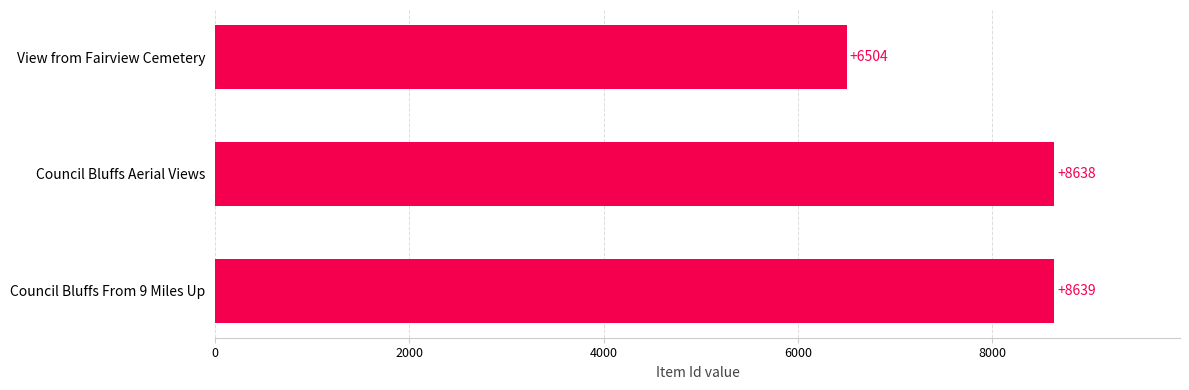

The chart shows a value of 8639 at Council Bluffs From 9 Miles Up. True or false?

True